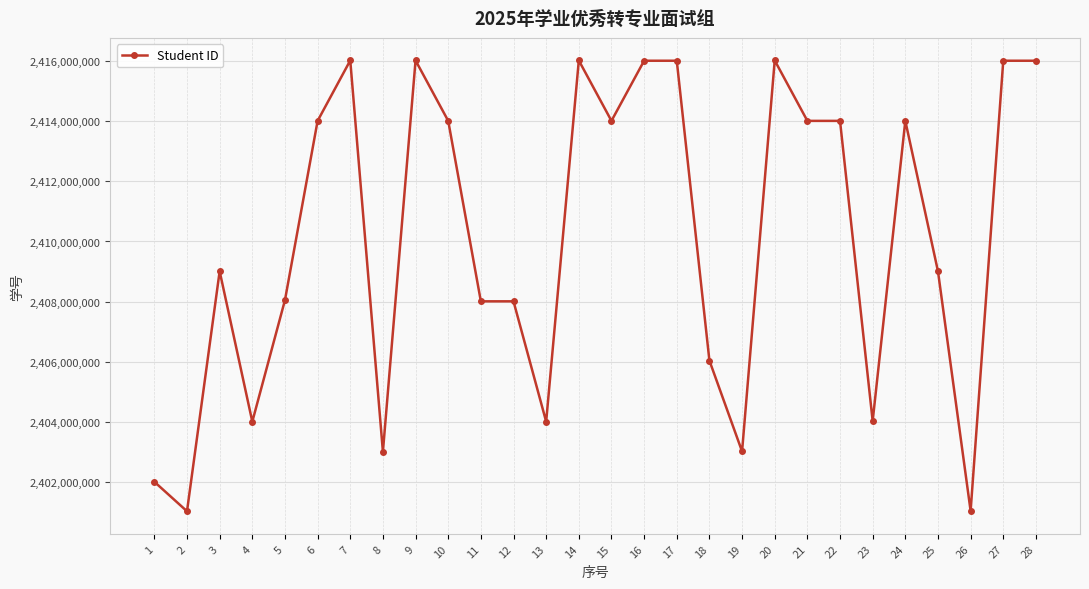

How many lines are shown in the chart?

1